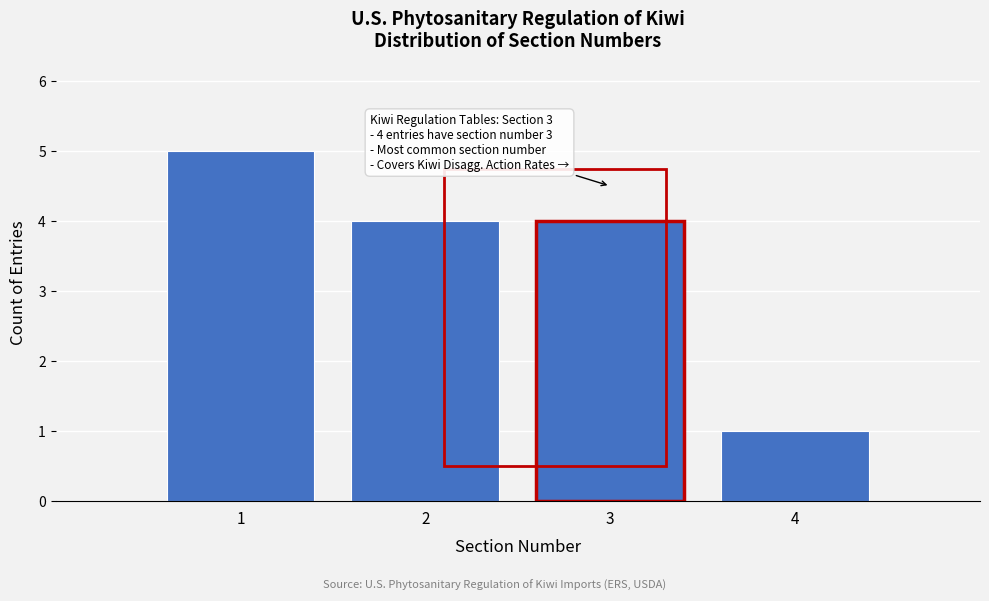

Reading right to left, list all the values displayed in this chart.

1	4	4	5